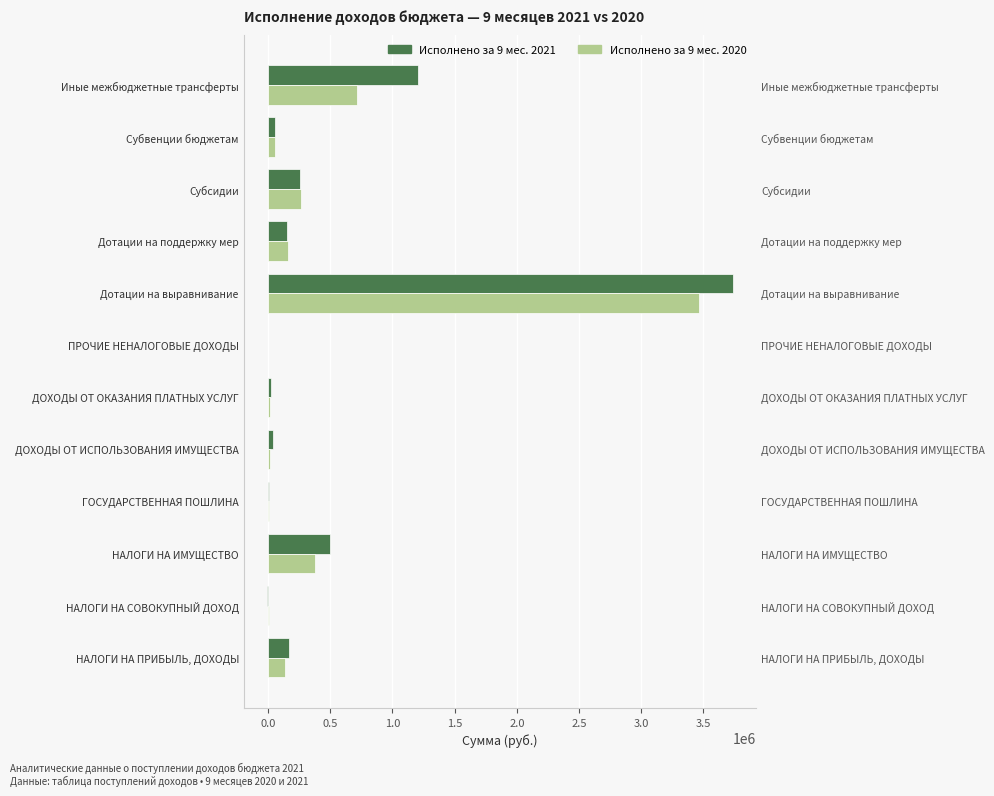

Which series changed the most between НАЛОГИ НА ИМУЩЕСТВО and Субсидии?

Исполнено за 9 мес. 2021